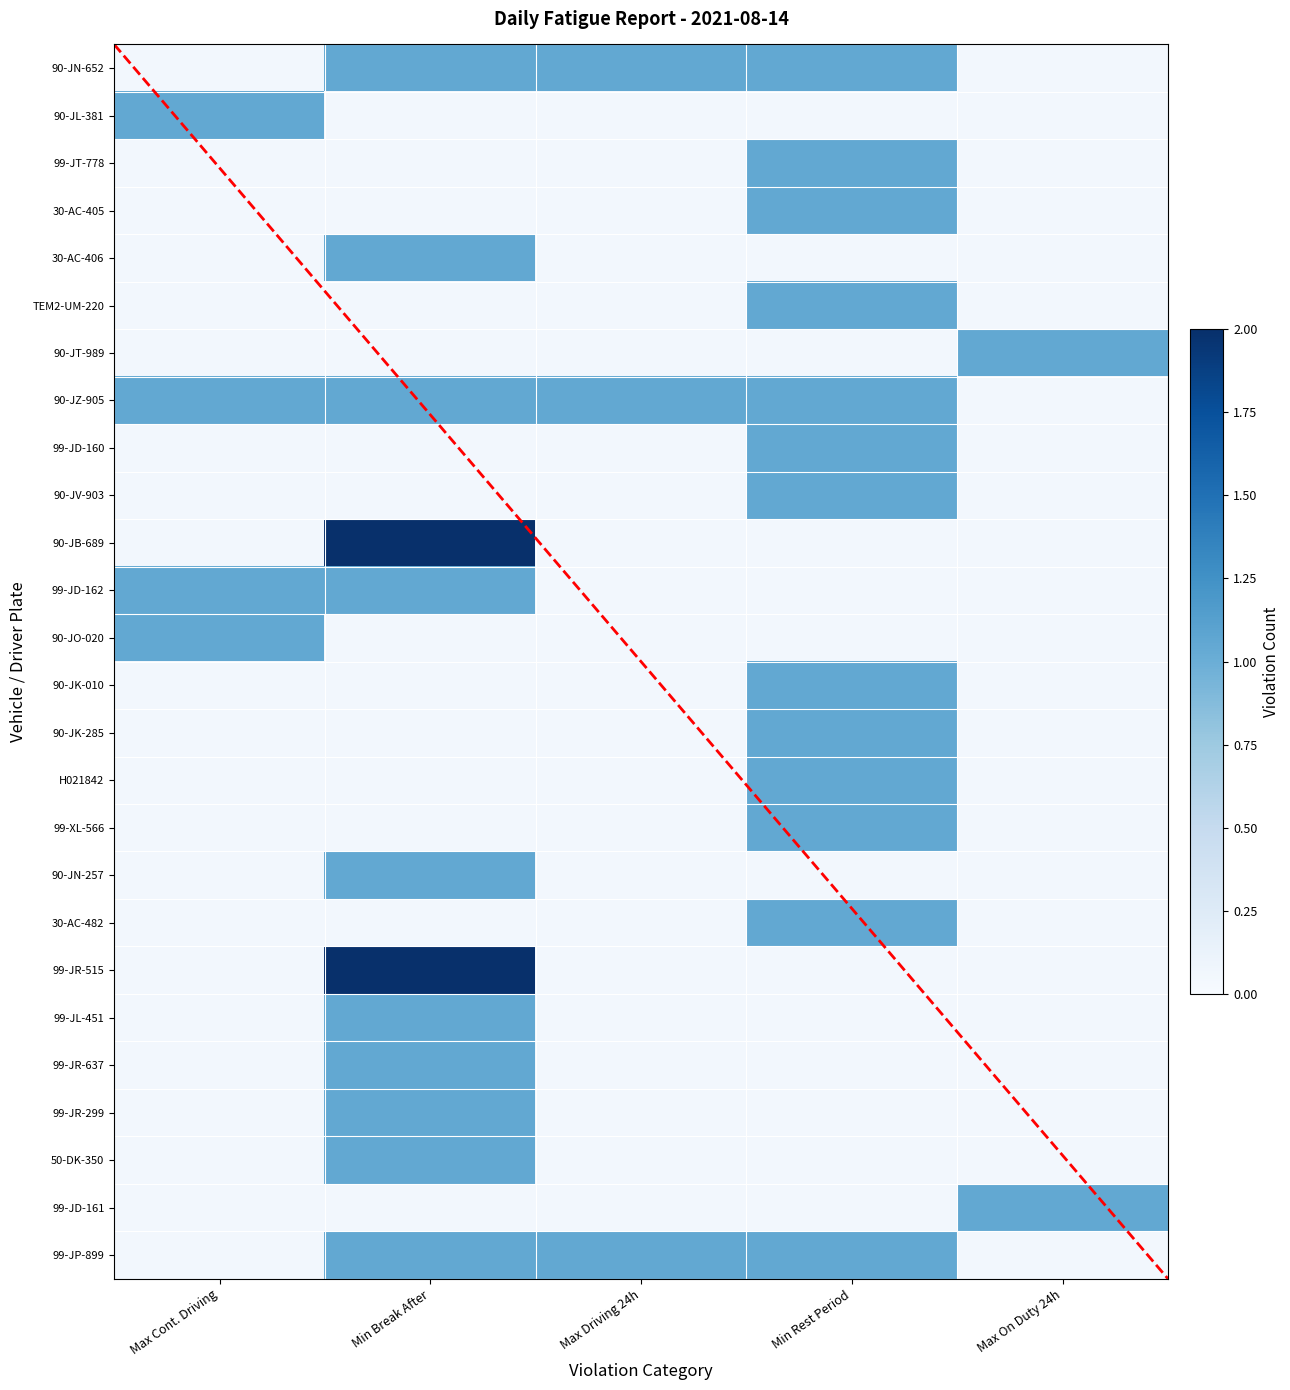

Where is 30-AC-482 MEMMEDOV nearest to the value 0?

Max Cont. Driving